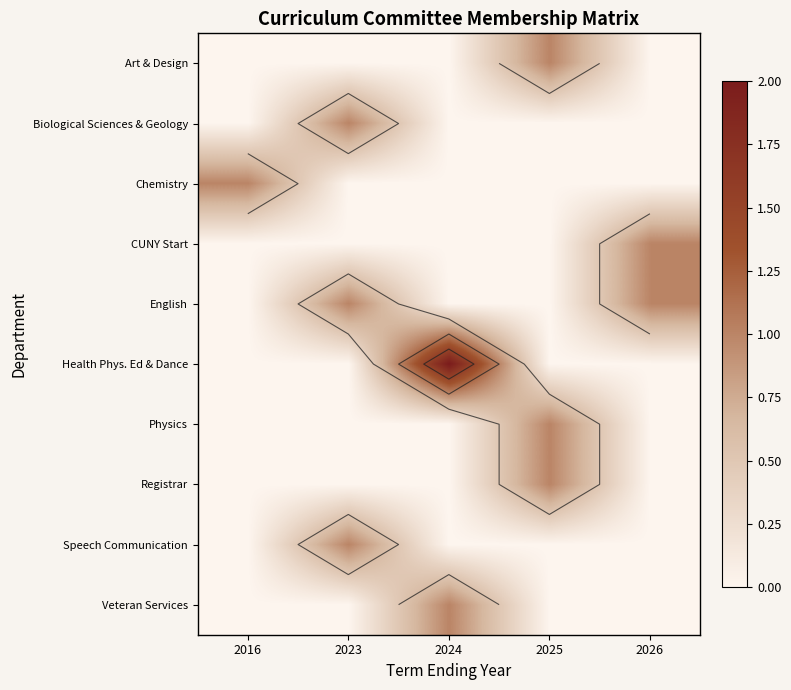

Count the Chemistry values in the range 0 to 1.

5